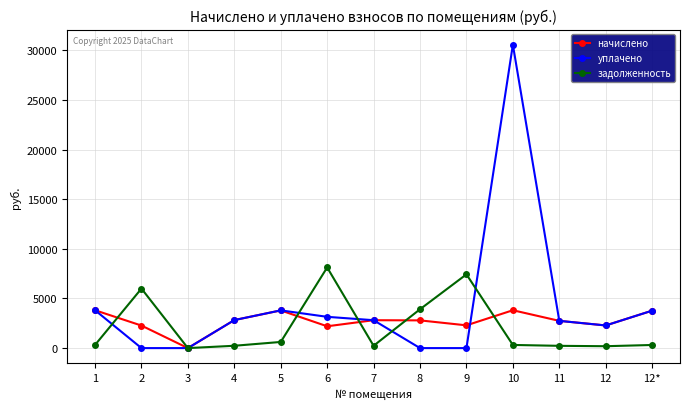

At which label does начислено first exceed 2791?

1